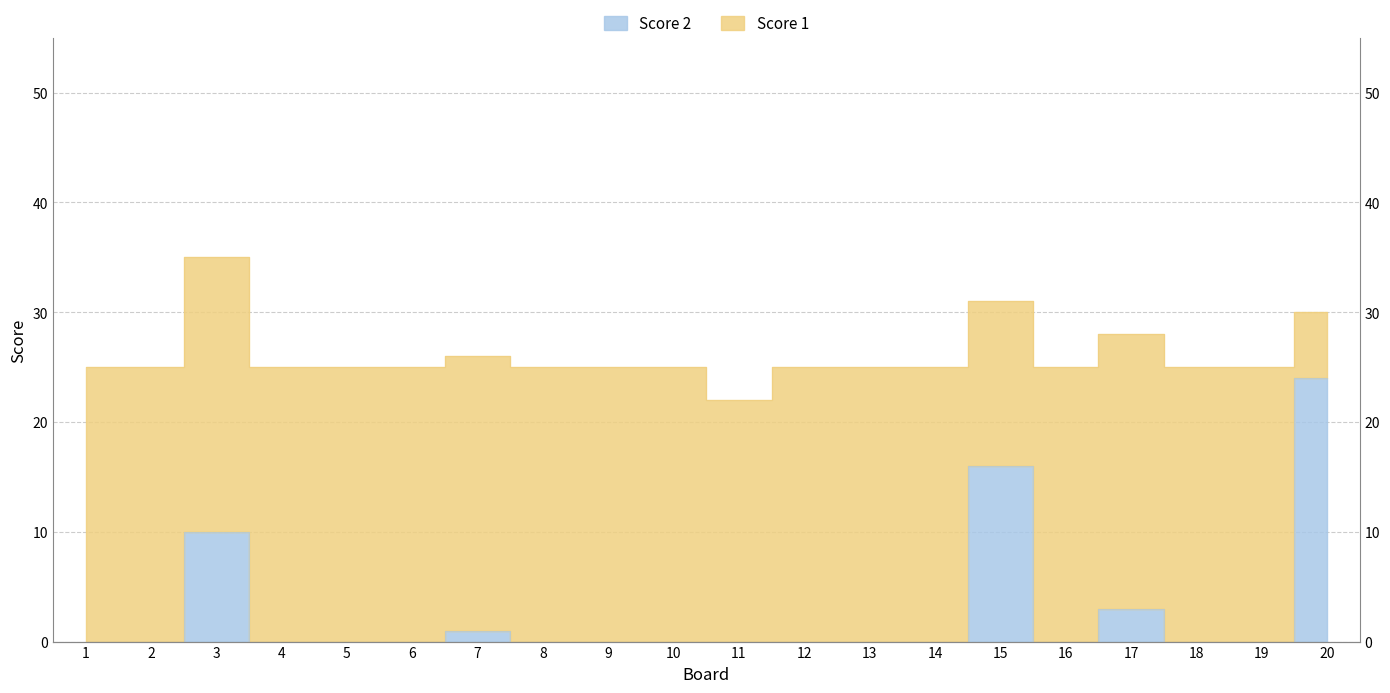

At which category does the data reach its first local valley?

16